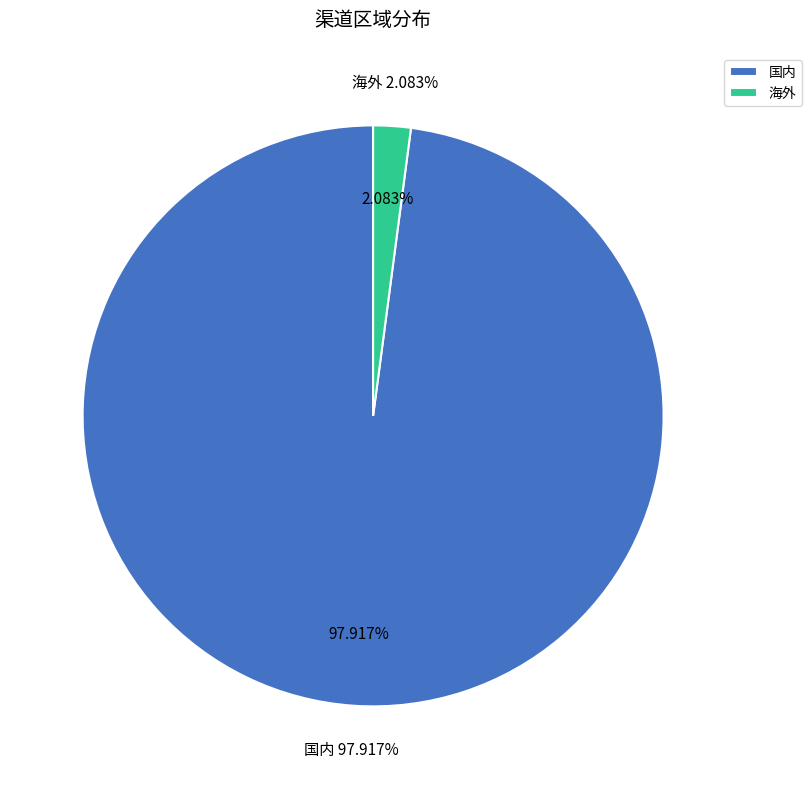

Which has a higher value, 国内 or 海外?

国内